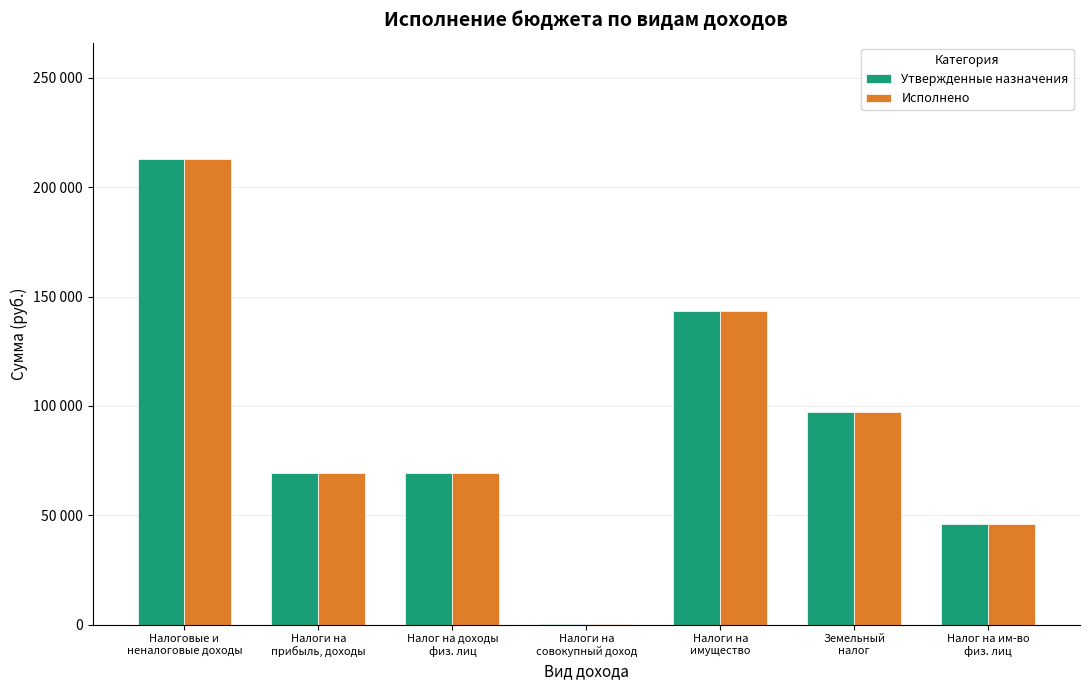

What is the total value across all series at Налоги на
имущество?

286466.4